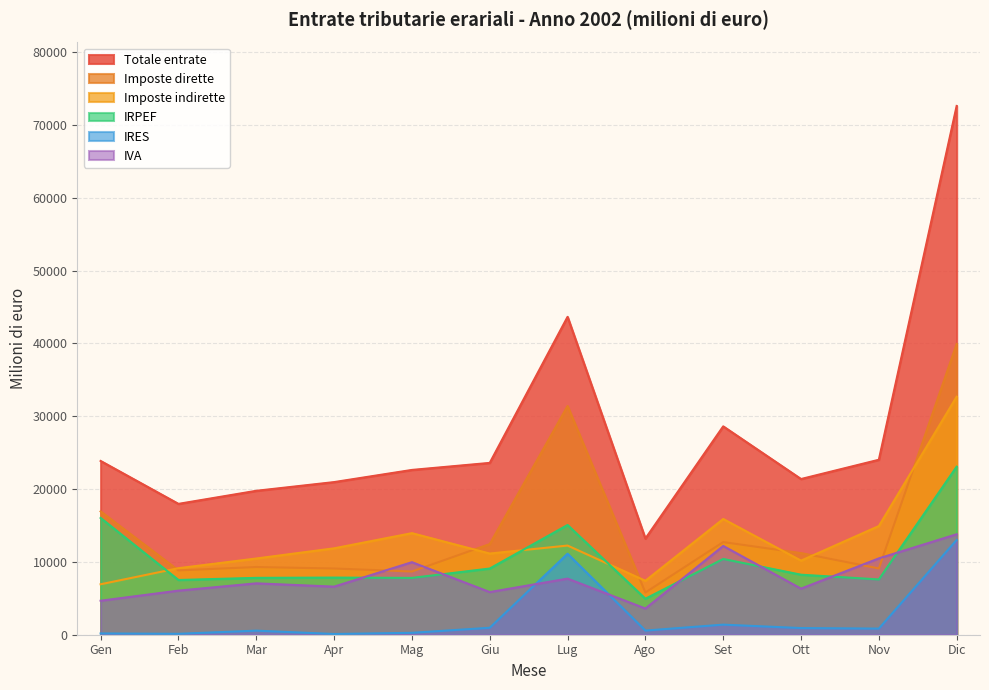

What is the minimum value for IRES?

99